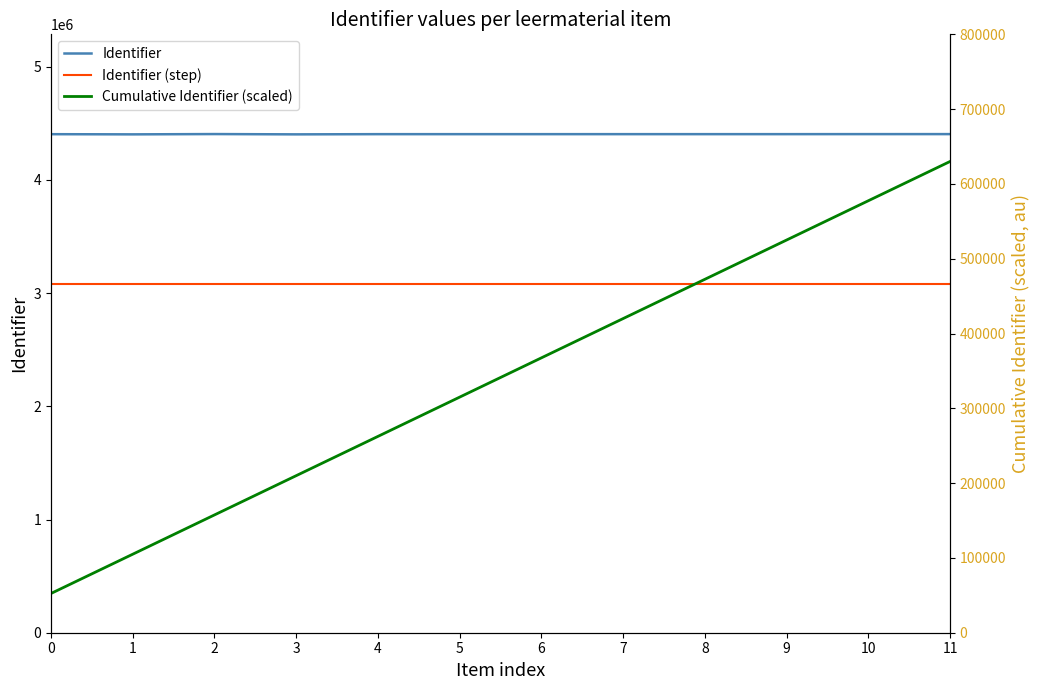

Between 2 and 7, which series saw the biggest shift?

Cumulative Identifier (scaled)